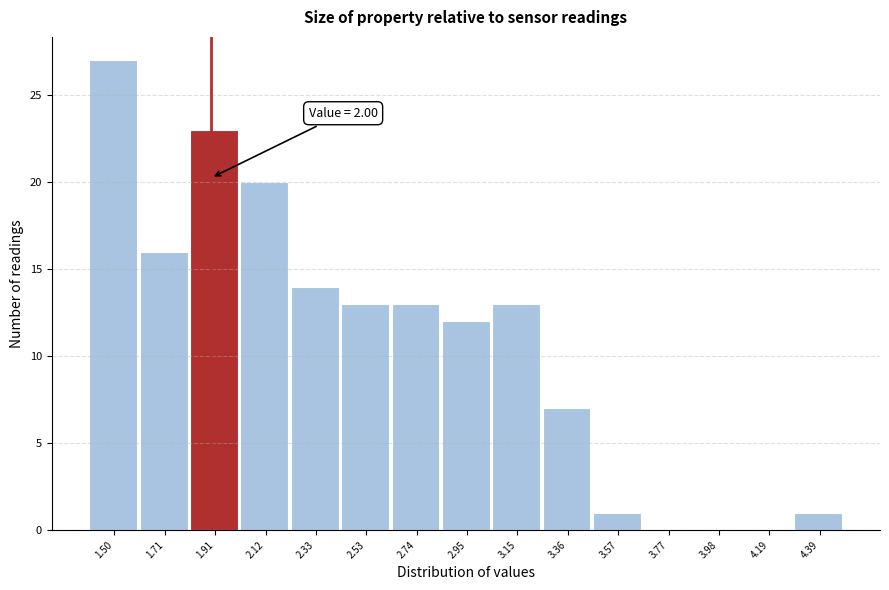

Reading right to left, extract all data points from this chart.

4.39=1	4.19=0	3.98=0	3.77=0	3.57=1	3.36=7	3.15=13	2.95=12	2.74=13	2.53=13	2.33=14	2.12=20	1.91=23	1.71=16	1.50=27